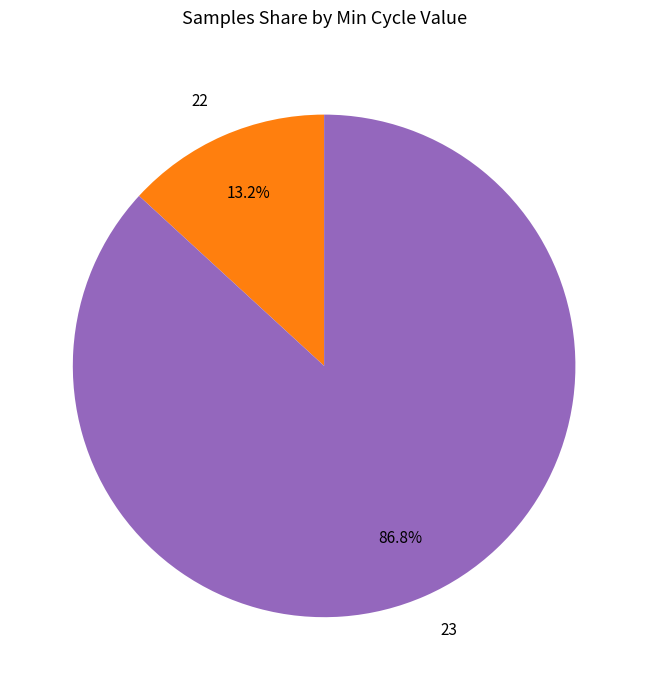

To the nearest percent, what is the average slice percentage?

50%